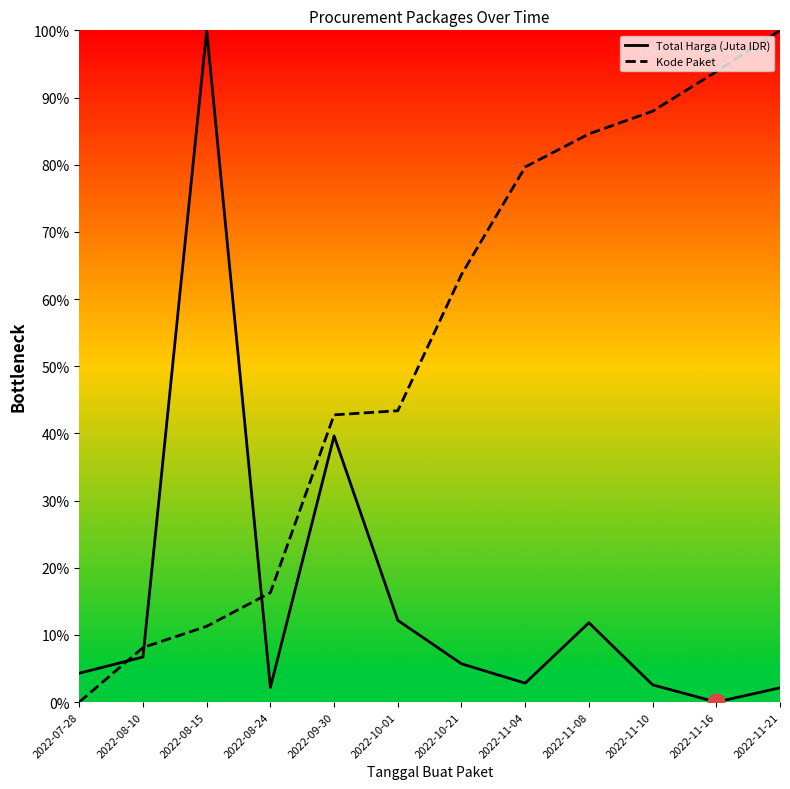

What is the spread (max minus min) of values at 2022-09-30?

3.1